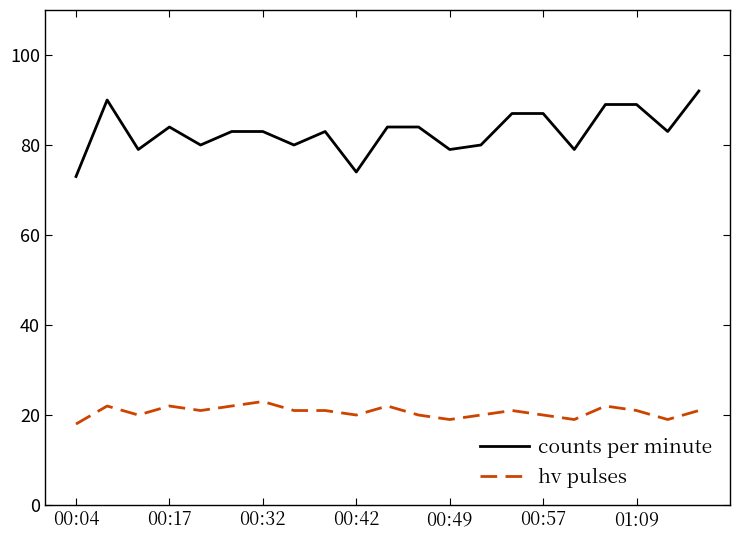

What is the maximum value shown in the chart?

92